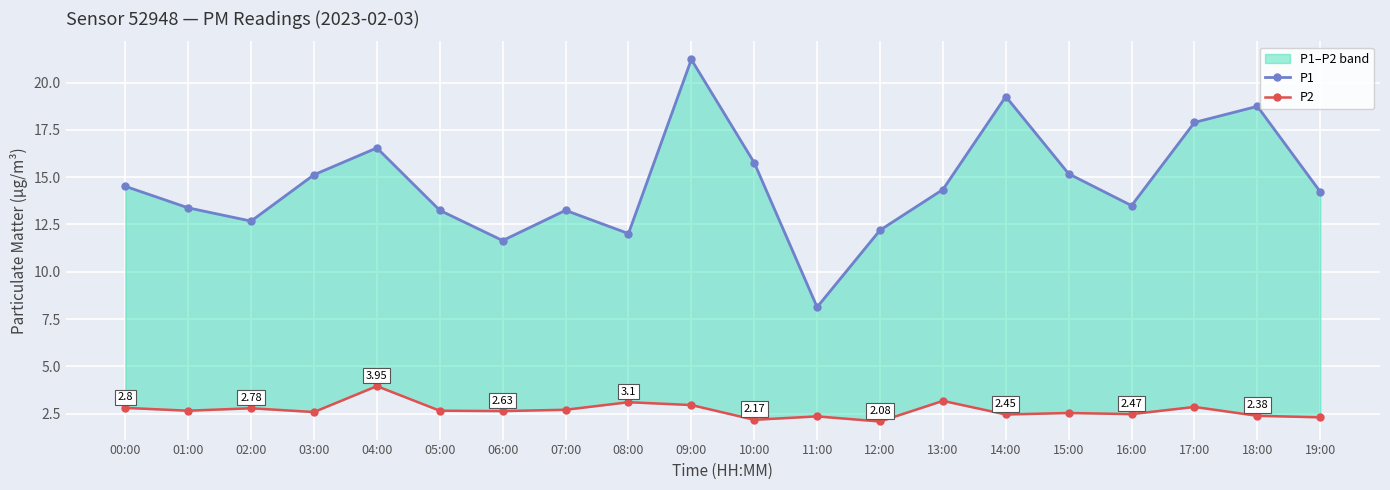

At which label does P2 reach its peak?

04:00